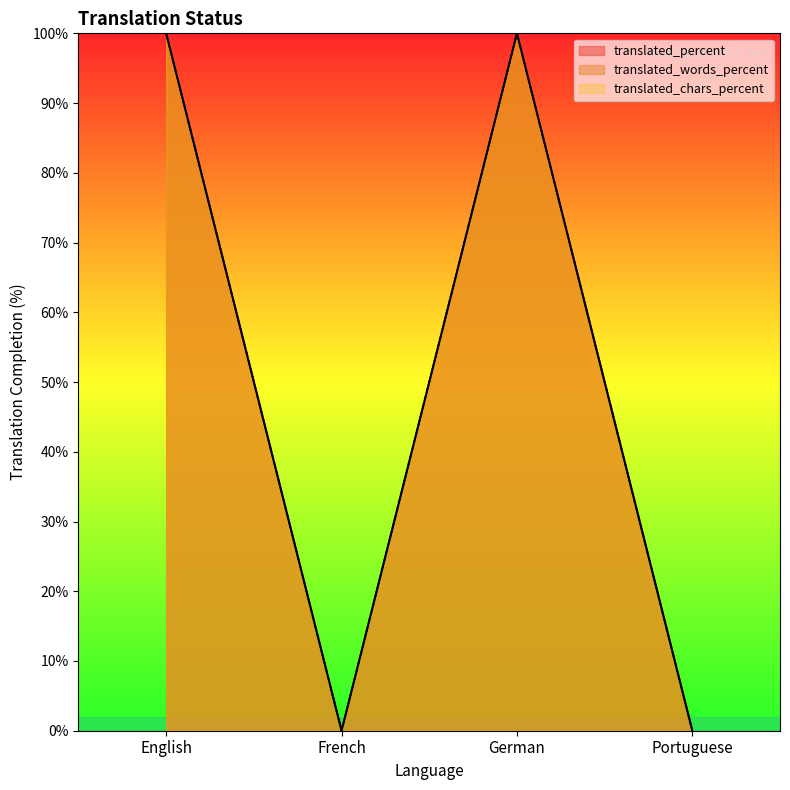

True or false: translated_chars has a value of 0 at French.

True